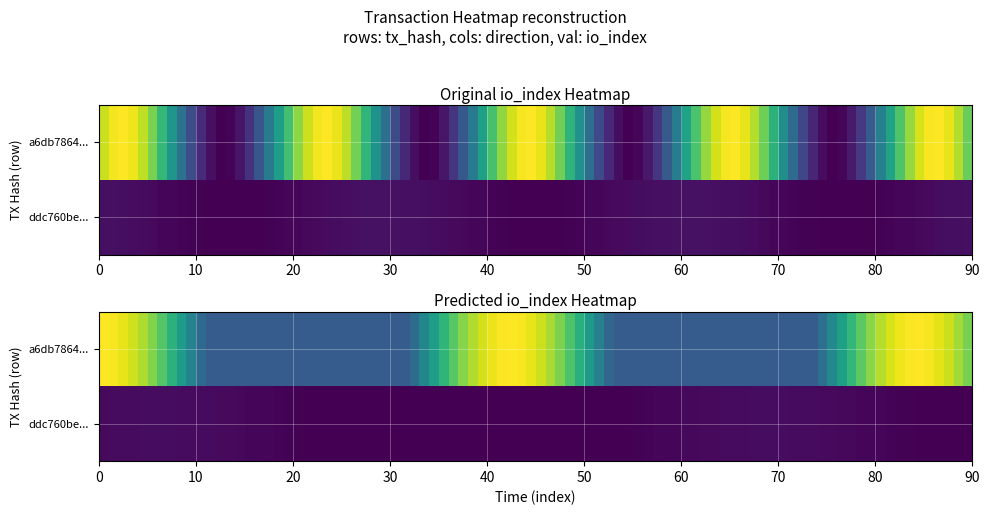

The a6db7864f3ea7f5fa9248c521158ada8aeffb34 series shows 43.8 at io_index. True or false?

False